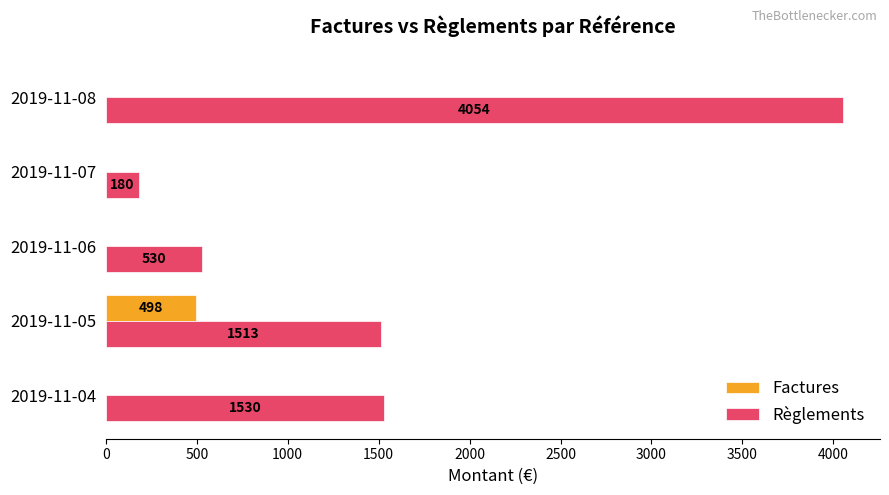

Is the value of Factures at 2019-11-07 greater than the value of Règlements at 2019-11-08?

No